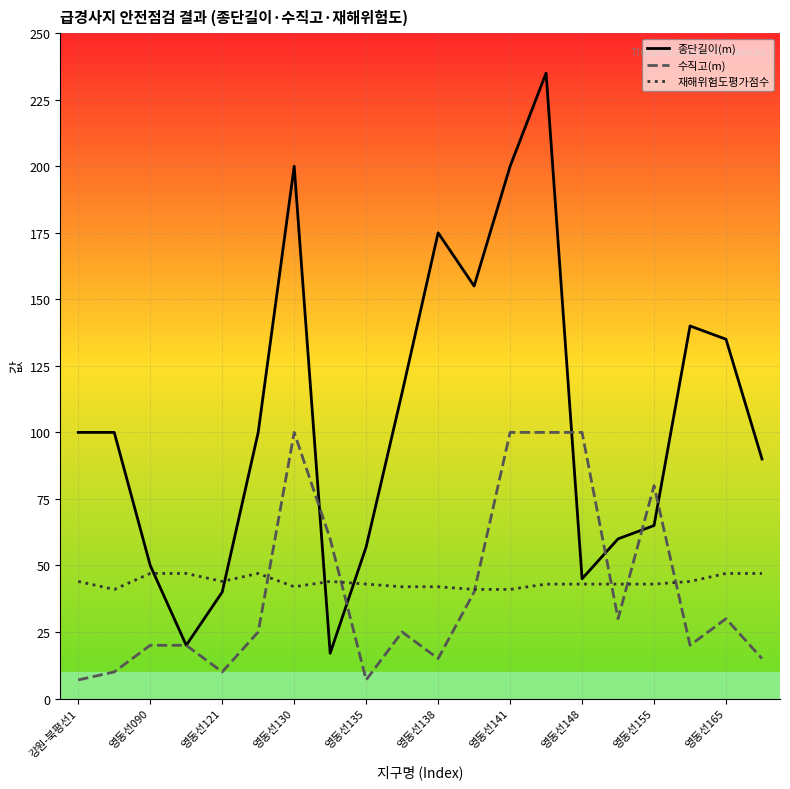

Which series has the widest spread of values?

종단길이(m)